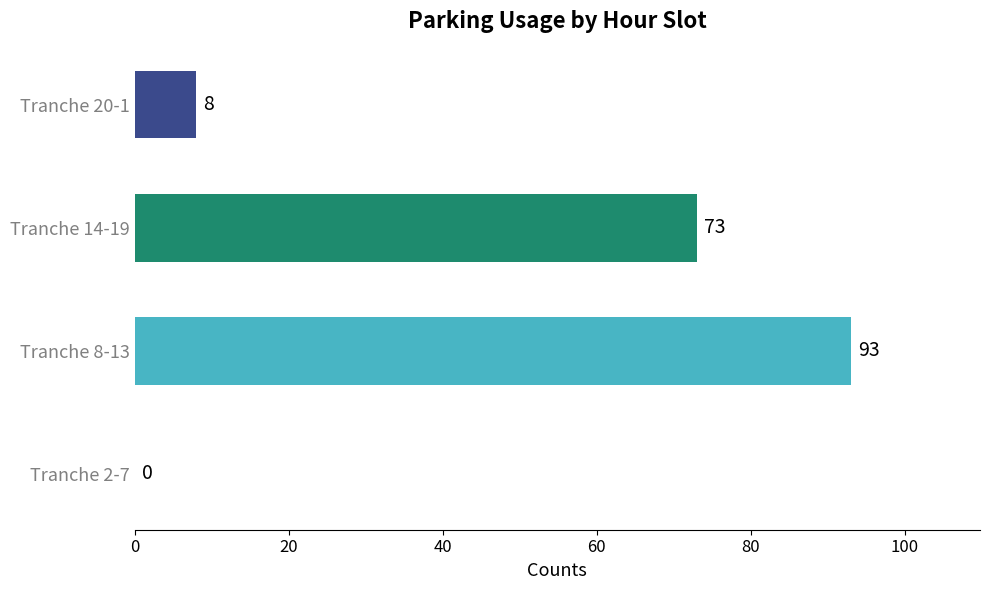

What is the sum of all values?

174